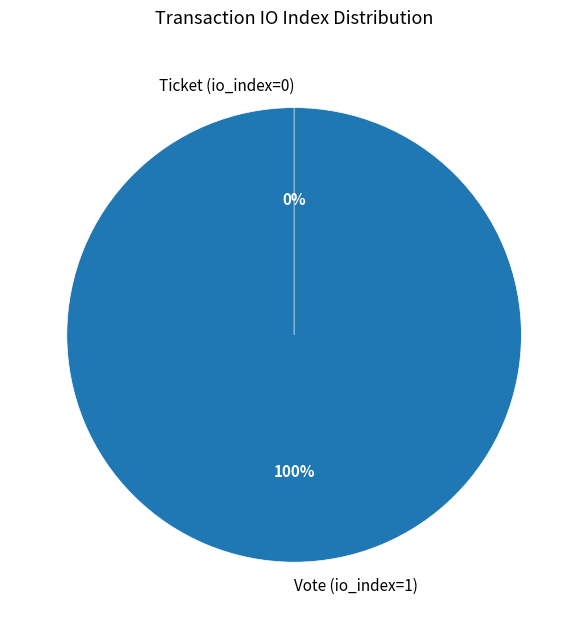

Which category has the biggest portion of the pie?

Vote (io_index=1)